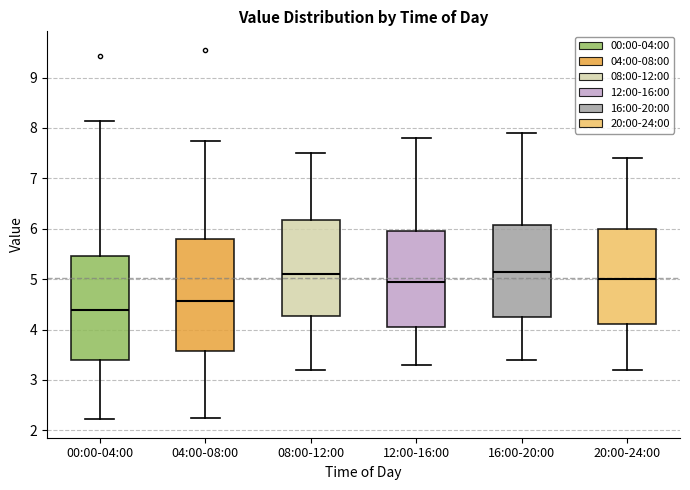

Where does the median line of the box for 16:00-20:00 sit on the y-axis? The values are not printed on the chart, so give them approximately, as read against the axis.

5.2